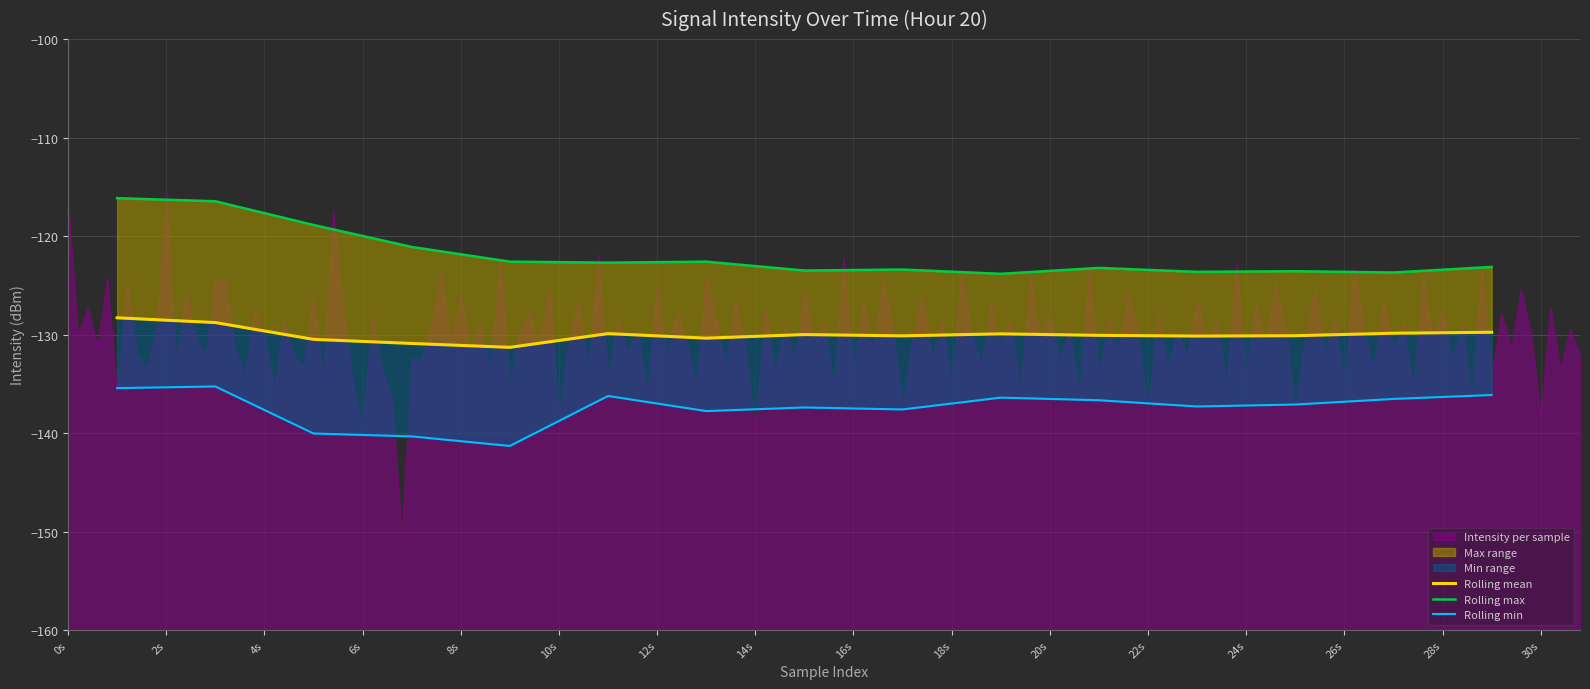

What is the difference between the highest and lowest values at 24s?

13.5